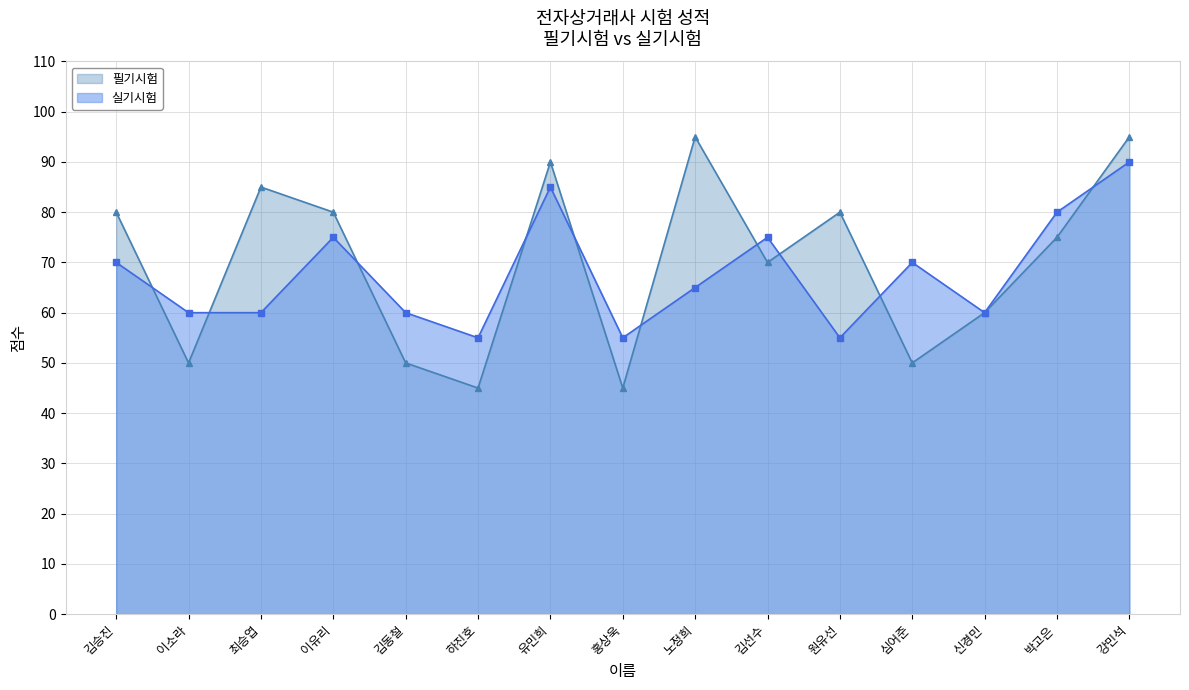

At which label does 필기시험 first exceed 75?

김승진